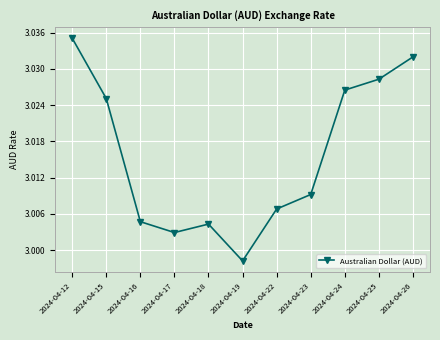

Rank the categories by value from lowest to highest.

2024-04-19, 2024-04-17, 2024-04-18, 2024-04-16, 2024-04-22, 2024-04-23, 2024-04-15, 2024-04-24, 2024-04-25, 2024-04-26, 2024-04-12